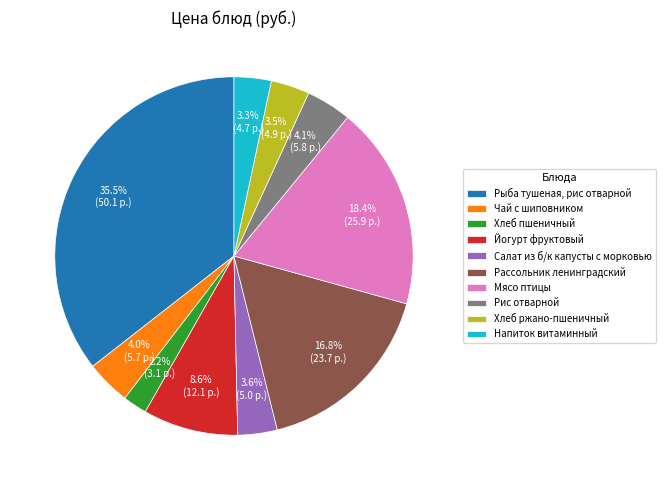

What percentage is the Напиток витаминный slice, to the nearest percent?

3%